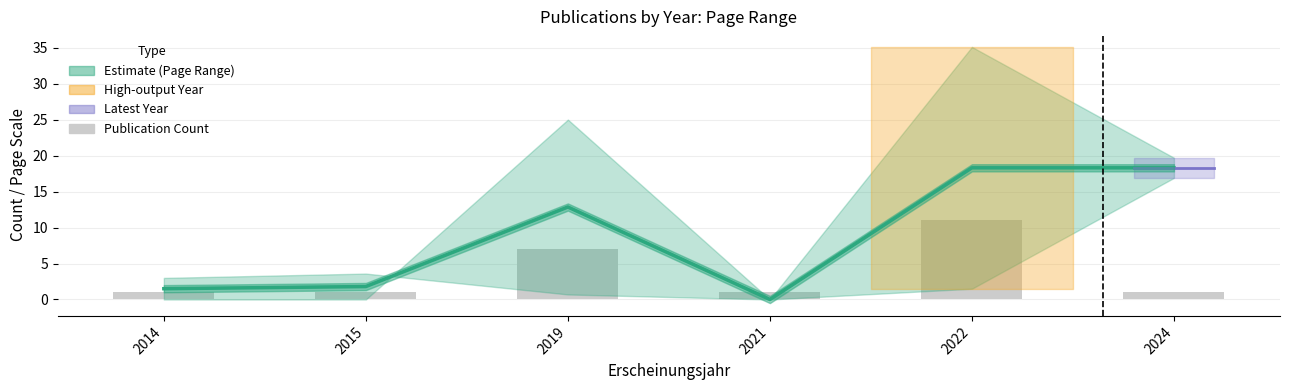

Rank the categories by value from highest to lowest.

2022, 2024, 2019, 2015, 2014, 2021